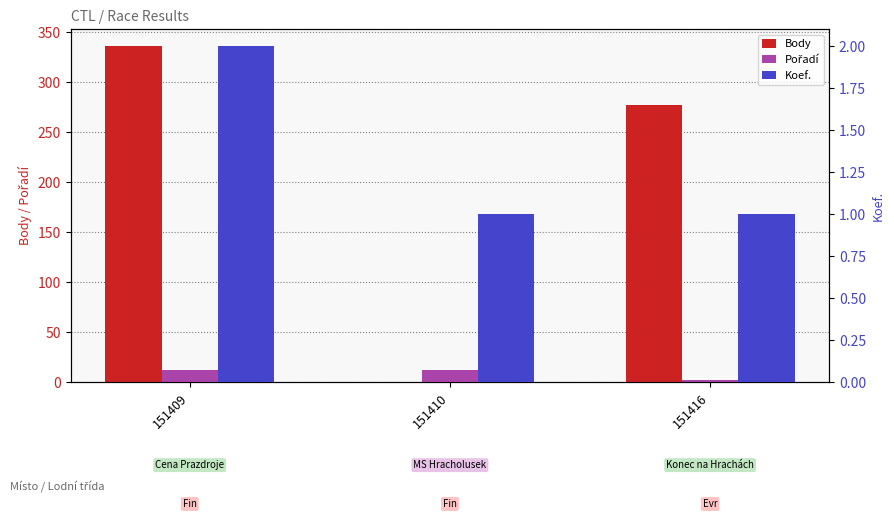

Which series has the largest total across all categories?

Body